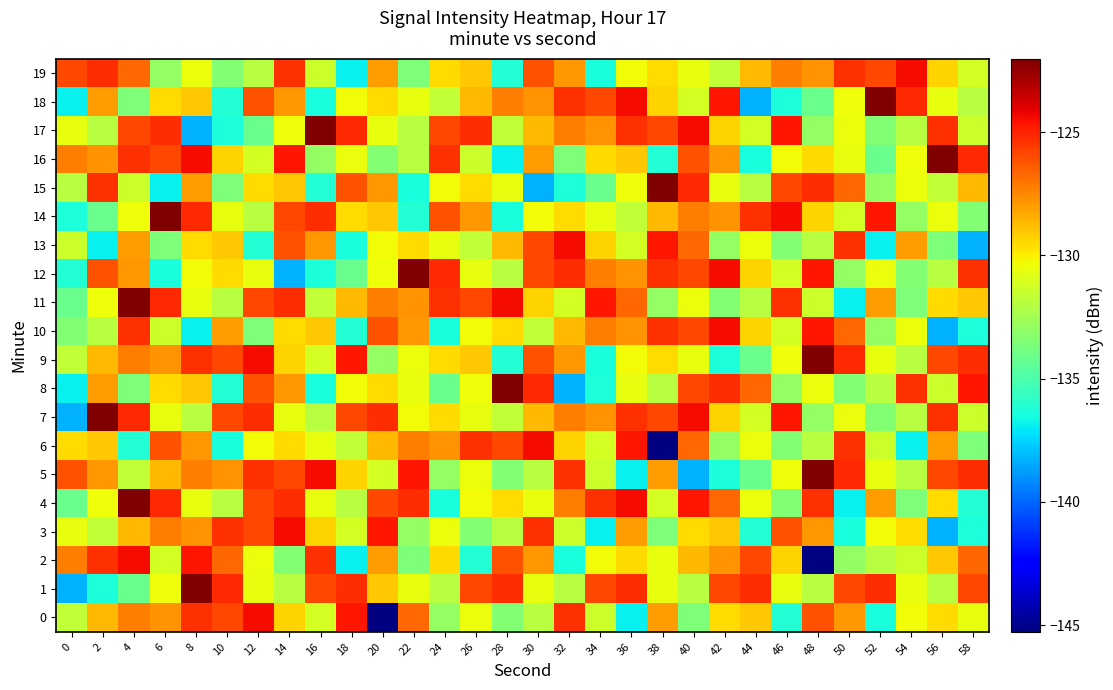

Reading right to left, extract all data points from this chart.

0: 58=-130.6	56=-129.5	54=-130.3	52=-136.5	50=-127.8	48=-126.2	46=-136.1	44=-129.1	42=-129.5	40=-133.6	38=-128.0	36=-136.8	34=-131.4	32=-125.3	30=-132.0	28=-133.5	26=-130.5	24=-133.0	22=-126.7	20=-145.3	18=-124.7	16=-131.2	14=-129.3	12=-124.5	10=-125.9	8=-125.3	6=-127.8	4=-127.2	2=-128.7	0=-131.7
1: 58=-125.9	56=-132.0	54=-130.6	52=-125.3	50=-125.9	48=-132.0	46=-130.6	44=-125.3	42=-125.9	40=-132.0	38=-130.6	36=-125.3	34=-125.9	32=-132.0	30=-130.6	28=-125.3	26=-125.9	24=-132.0	22=-130.6	20=-129.1	18=-125.3	16=-125.9	14=-132.0	12=-130.6	10=-125.1	8=-122.0	6=-130.5	4=-134.1	2=-136.4	0=-138.4
2: 58=-126.7	56=-129.1	54=-131.4	52=-132.0	50=-133.0	48=-145.3	46=-129.3	44=-125.9	42=-127.8	40=-128.7	38=-130.6	36=-129.5	34=-130.3	32=-136.5	30=-127.8	28=-126.2	26=-136.1	24=-129.5	22=-133.6	20=-128.0	18=-136.8	16=-125.3	14=-133.5	12=-130.5	10=-126.7	8=-124.7	6=-131.2	4=-124.5	2=-125.3	0=-127.2
3: 58=-136.4	56=-138.4	54=-129.5	52=-130.3	50=-136.5	48=-127.8	46=-126.2	44=-136.1	42=-129.1	40=-129.5	38=-133.6	36=-128.0	34=-136.8	32=-131.4	30=-125.3	28=-132.0	26=-133.5	24=-130.5	22=-133.0	20=-124.7	18=-131.2	16=-129.3	14=-124.5	12=-125.9	10=-125.3	8=-127.8	6=-127.2	4=-128.7	2=-131.7	0=-130.6
4: 58=-136.1	56=-129.5	54=-133.6	52=-128.0	50=-136.8	48=-125.3	46=-133.5	44=-130.5	42=-126.7	40=-124.7	38=-131.2	36=-124.5	34=-125.3	32=-127.2	30=-130.6	28=-129.5	26=-130.3	24=-136.5	22=-125.3	20=-125.9	18=-132.0	16=-130.6	14=-125.3	12=-125.9	10=-132.0	8=-130.6	6=-125.1	4=-122.0	2=-130.5	0=-134.1
5: 58=-125.3	56=-125.9	54=-132.0	52=-130.6	50=-125.1	48=-122.0	46=-130.5	44=-134.1	42=-136.4	40=-138.4	38=-128.0	36=-136.8	34=-131.4	32=-125.3	30=-132.0	28=-133.5	26=-130.5	24=-133.0	22=-124.7	20=-131.2	18=-129.3	16=-124.5	14=-125.9	12=-125.3	10=-127.8	8=-127.2	6=-128.7	4=-131.7	2=-127.8	0=-126.2
6: 58=-133.6	56=-128.0	54=-136.8	52=-131.4	50=-125.3	48=-132.0	46=-133.5	44=-130.5	42=-133.0	40=-126.7	38=-145.3	36=-124.7	34=-131.2	32=-129.3	30=-124.5	28=-125.9	26=-125.3	24=-127.8	22=-127.2	20=-128.7	18=-131.7	16=-130.6	14=-129.5	12=-130.3	10=-136.5	8=-127.8	6=-126.2	4=-136.1	2=-129.1	0=-129.5
7: 58=-131.4	56=-125.3	54=-132.0	52=-133.5	50=-130.5	48=-133.0	46=-124.7	44=-131.2	42=-129.3	40=-124.5	38=-125.9	36=-125.3	34=-127.8	32=-127.2	30=-128.7	28=-131.7	26=-130.6	24=-129.5	22=-130.3	20=-125.3	18=-125.9	16=-132.0	14=-130.6	12=-125.3	10=-125.9	8=-132.0	6=-130.6	4=-125.1	2=-122.0	0=-138.4
8: 58=-124.7	56=-131.4	54=-125.3	52=-132.0	50=-133.5	48=-130.5	46=-133.0	44=-126.7	42=-125.3	40=-125.9	38=-132.0	36=-130.6	34=-136.4	32=-138.4	30=-125.1	28=-122.0	26=-130.5	24=-134.1	22=-130.6	20=-129.5	18=-130.3	16=-136.5	14=-127.8	12=-126.2	10=-136.1	8=-129.1	6=-129.5	4=-133.6	2=-128.0	0=-136.8
9: 58=-125.3	56=-125.9	54=-132.0	52=-130.6	50=-125.1	48=-122.0	46=-130.5	44=-134.1	42=-136.4	40=-130.6	38=-129.5	36=-130.3	34=-136.5	32=-127.8	30=-126.2	28=-136.1	26=-129.1	24=-129.5	22=-130.5	20=-133.0	18=-124.7	16=-131.2	14=-129.3	12=-124.5	10=-125.9	8=-125.3	6=-127.8	4=-127.2	2=-128.7	0=-131.7
10: 58=-136.4	56=-138.4	54=-130.5	52=-133.0	50=-126.7	48=-124.7	46=-131.2	44=-129.3	42=-124.5	40=-125.9	38=-125.3	36=-127.8	34=-127.2	32=-128.7	30=-131.7	28=-129.5	26=-130.3	24=-136.5	22=-127.8	20=-126.2	18=-136.1	16=-129.1	14=-129.5	12=-133.6	10=-128.0	8=-136.8	6=-131.4	4=-125.3	2=-132.0	0=-133.5
11: 58=-129.1	56=-129.5	54=-133.6	52=-128.0	50=-136.8	48=-131.4	46=-125.3	44=-132.0	42=-133.5	40=-130.5	38=-133.0	36=-126.7	34=-124.7	32=-131.2	30=-129.3	28=-124.5	26=-125.9	24=-125.3	22=-127.8	20=-127.2	18=-128.7	16=-131.7	14=-125.3	12=-125.9	10=-132.0	8=-130.6	6=-125.1	4=-122.0	2=-130.5	0=-134.1
12: 58=-125.3	56=-132.0	54=-133.5	52=-130.5	50=-133.0	48=-124.7	46=-131.2	44=-129.3	42=-124.5	40=-125.9	38=-125.3	36=-127.8	34=-127.2	32=-125.3	30=-125.9	28=-132.0	26=-130.6	24=-125.1	22=-122.0	20=-130.5	18=-134.1	16=-136.4	14=-138.4	12=-130.6	10=-129.5	8=-130.3	6=-136.5	4=-127.8	2=-126.2	0=-136.1
13: 58=-138.4	56=-133.6	54=-128.0	52=-136.8	50=-125.3	48=-132.0	46=-133.5	44=-130.5	42=-133.0	40=-126.7	38=-124.7	36=-131.2	34=-129.3	32=-124.5	30=-125.9	28=-128.7	26=-131.7	24=-130.6	22=-129.5	20=-130.3	18=-136.5	16=-127.8	14=-126.2	12=-136.1	10=-129.1	8=-129.5	6=-133.6	4=-128.0	2=-136.8	0=-131.4
14: 58=-133.5	56=-130.5	54=-133.0	52=-124.7	50=-131.2	48=-129.3	46=-124.5	44=-125.3	42=-127.8	40=-127.2	38=-128.7	36=-131.7	34=-130.6	32=-129.5	30=-130.3	28=-136.5	26=-127.8	24=-126.2	22=-136.1	20=-129.1	18=-129.5	16=-125.3	14=-125.9	12=-132.0	10=-130.6	8=-125.1	6=-122.0	4=-130.5	2=-134.1	0=-136.4
15: 58=-128.7	56=-131.7	54=-130.5	52=-133.0	50=-126.7	48=-125.3	46=-125.9	44=-132.0	42=-130.6	40=-125.1	38=-122.0	36=-130.5	34=-134.1	32=-136.4	30=-138.4	28=-130.6	26=-129.5	24=-130.3	22=-136.5	20=-127.8	18=-126.2	16=-136.1	14=-129.1	12=-129.5	10=-133.6	8=-128.0	6=-136.8	4=-131.4	2=-125.3	0=-132.0
16: 58=-125.1	56=-122.0	54=-130.5	52=-134.1	50=-130.6	48=-129.5	46=-130.3	44=-136.5	42=-127.8	40=-126.2	38=-136.1	36=-129.1	34=-129.5	32=-133.6	30=-128.0	28=-136.8	26=-131.4	24=-125.3	22=-132.0	20=-133.5	18=-130.5	16=-133.0	14=-124.7	12=-131.2	10=-129.3	8=-124.5	6=-125.9	4=-125.3	2=-127.8	0=-127.2
17: 58=-131.4	56=-125.3	54=-132.0	52=-133.5	50=-130.5	48=-133.0	46=-124.7	44=-131.2	42=-129.3	40=-124.5	38=-125.9	36=-125.3	34=-127.8	32=-127.2	30=-128.7	28=-131.7	26=-125.3	24=-125.9	22=-132.0	20=-130.6	18=-125.1	16=-122.0	14=-130.5	12=-134.1	10=-136.4	8=-138.4	6=-125.3	4=-125.9	2=-132.0	0=-130.6
18: 58=-132.0	56=-130.6	54=-125.1	52=-122.0	50=-130.5	48=-134.1	46=-136.4	44=-138.4	42=-124.7	40=-131.2	38=-129.3	36=-124.5	34=-125.9	32=-125.3	30=-127.8	28=-127.2	26=-128.7	24=-131.7	22=-130.6	20=-129.5	18=-130.3	16=-136.5	14=-127.8	12=-126.2	10=-136.1	8=-129.1	6=-129.5	4=-133.6	2=-128.0	0=-136.8
19: 58=-131.2	56=-129.3	54=-124.5	52=-125.9	50=-125.3	48=-127.8	46=-127.2	44=-128.7	42=-131.7	40=-130.6	38=-129.5	36=-130.3	34=-136.5	32=-127.8	30=-126.2	28=-136.1	26=-129.1	24=-129.5	22=-133.6	20=-128.0	18=-136.8	16=-131.4	14=-125.3	12=-132.0	10=-133.5	8=-130.5	6=-133.0	4=-126.7	2=-125.3	0=-125.9